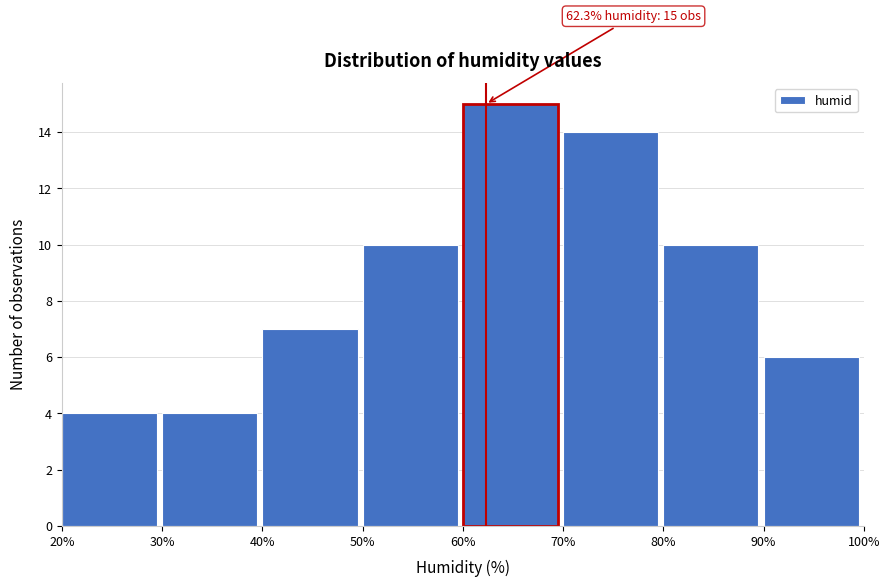

Over which range of the x-axis is the bar tallest?

60% to 70%